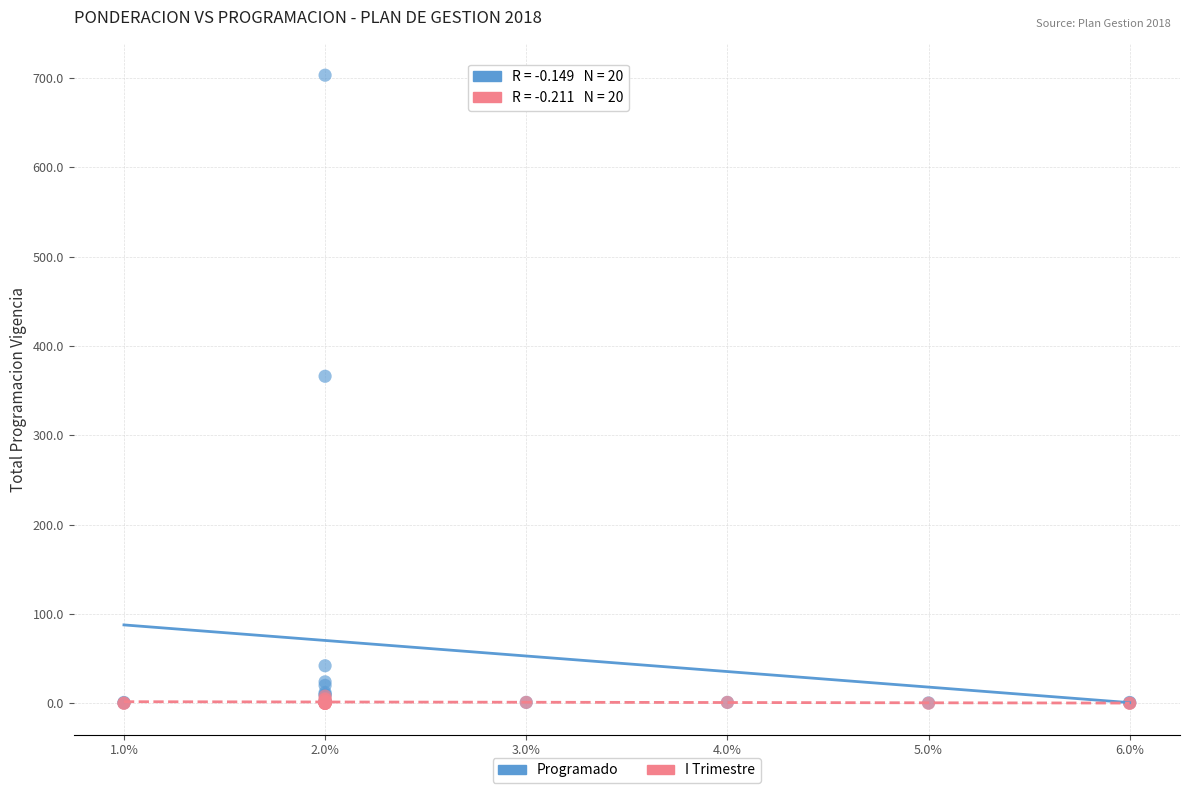

Across all series, what Y value is closest to 351?

366.0